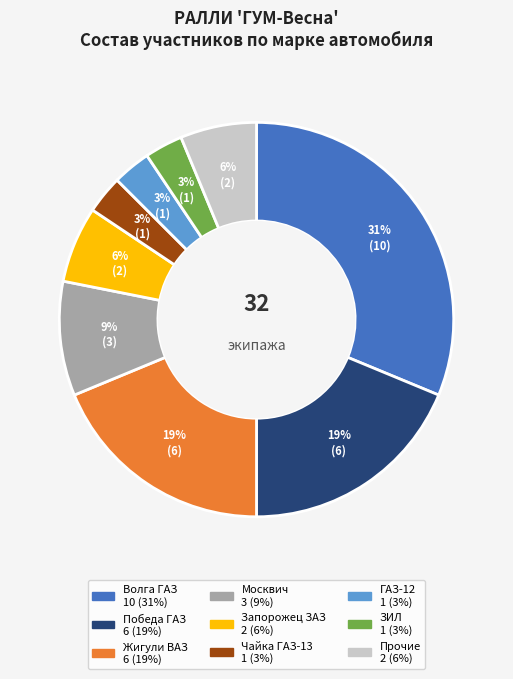

To the nearest percent, what is the difference between the largest and smallest slice percentages?

28%